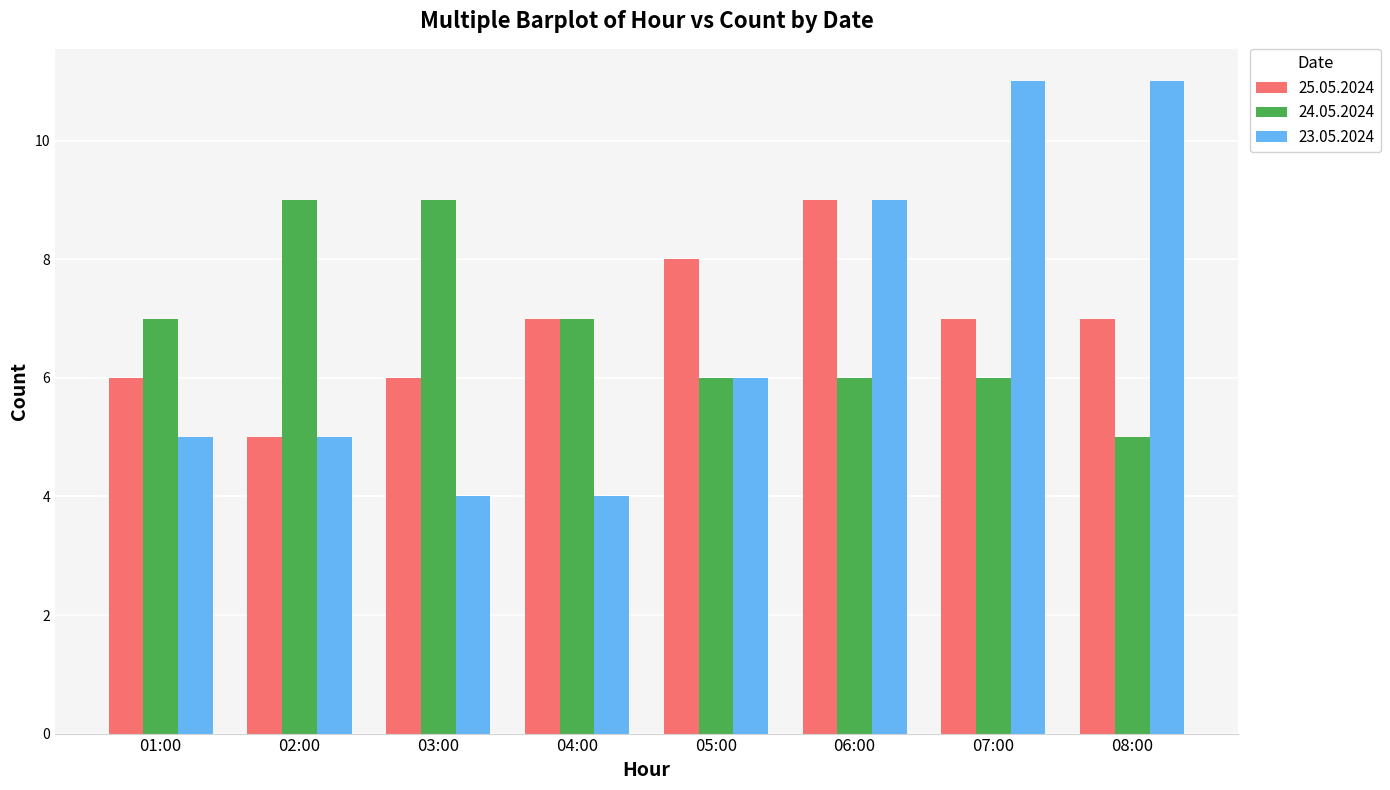

What is the sum of the 23.05.2024 values at 08:00 and 06:00?

20